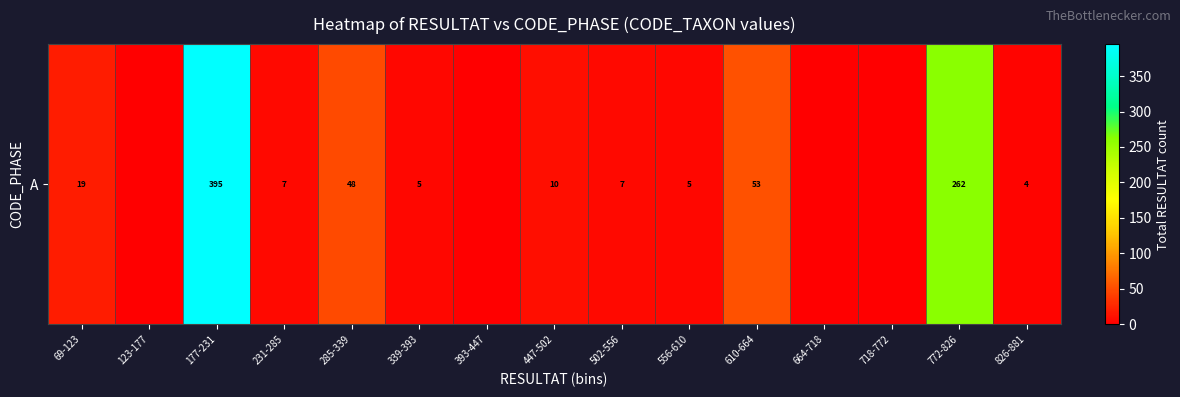

Rank the categories by value from lowest to highest.

123-177, 393-447, 664-718, 718-772, 826-881, 339-393, 556-610, 231-285, 502-556, 447-502, 69-123, 285-339, 610-664, 772-826, 177-231